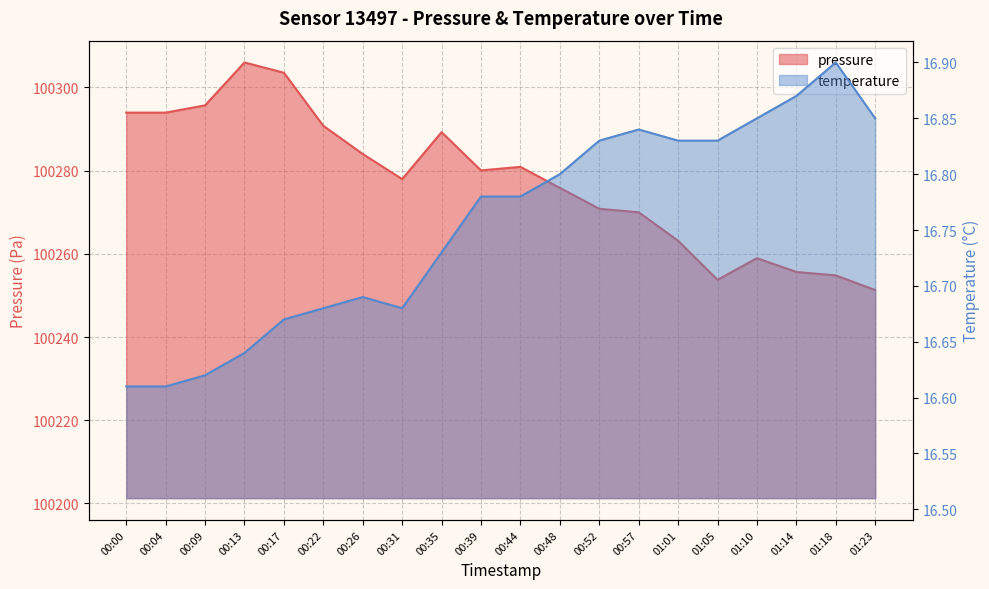

What is the sum of all temperature values?

335.1